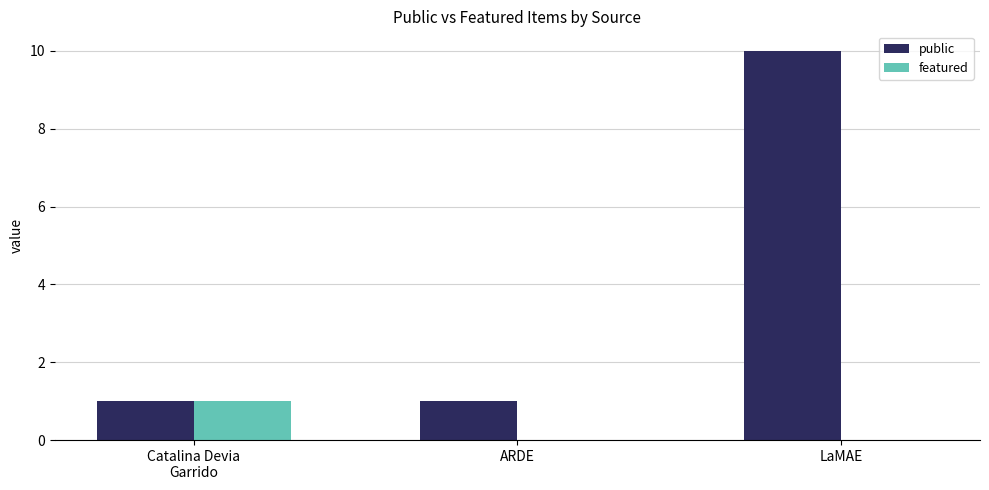

Which series has the largest total across all categories?

public